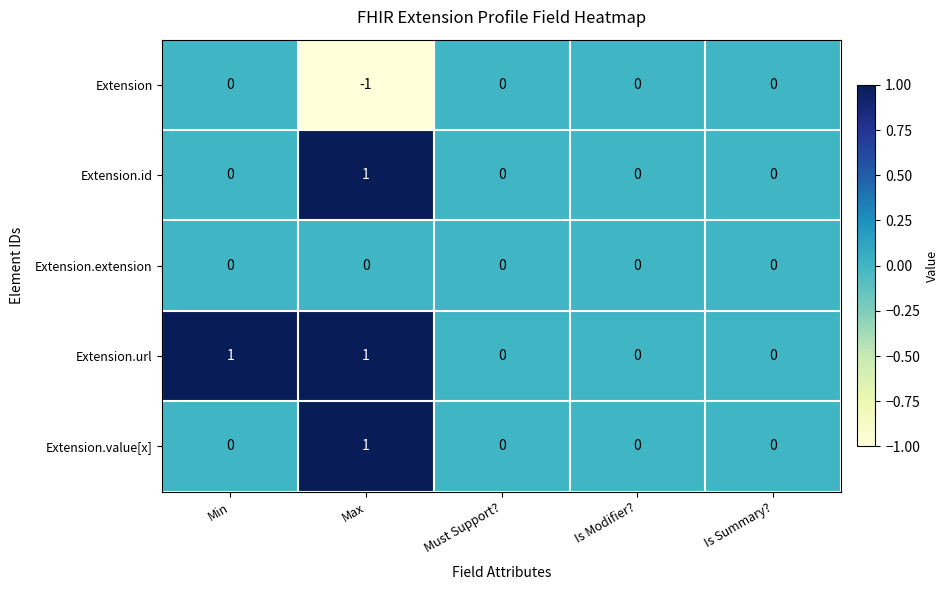

True or false: Extension.value[x] has a value of 1 at Max.

True